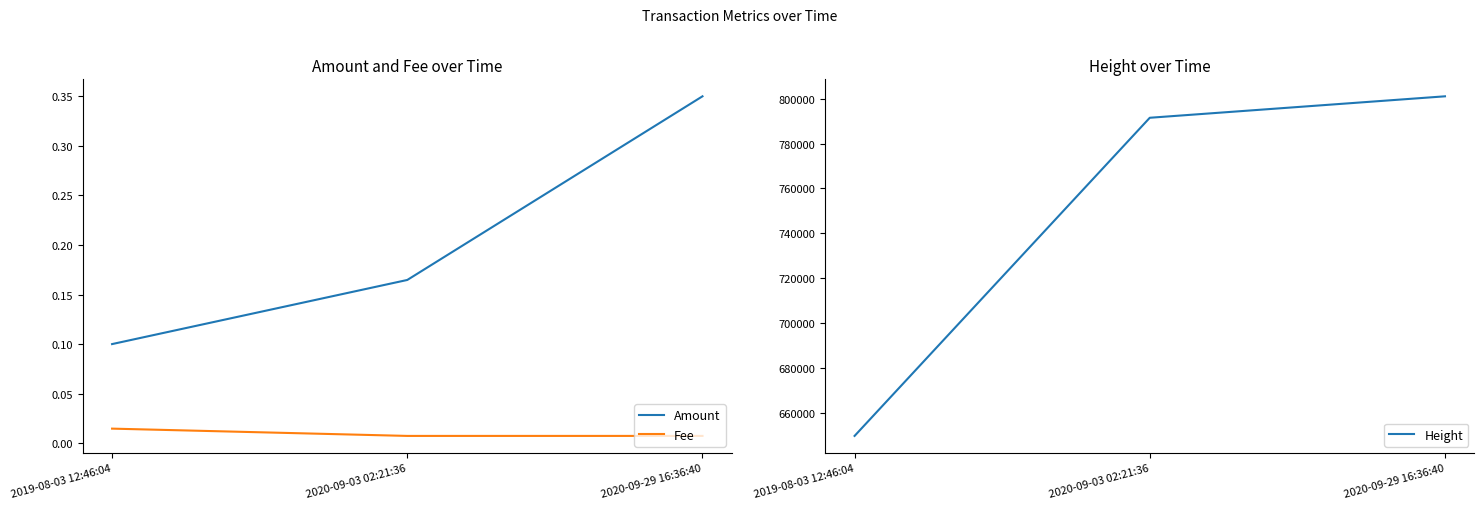

At 2019-08-03 12:46:04, list the series in order from smallest to largest.

Fee, Amount, Height